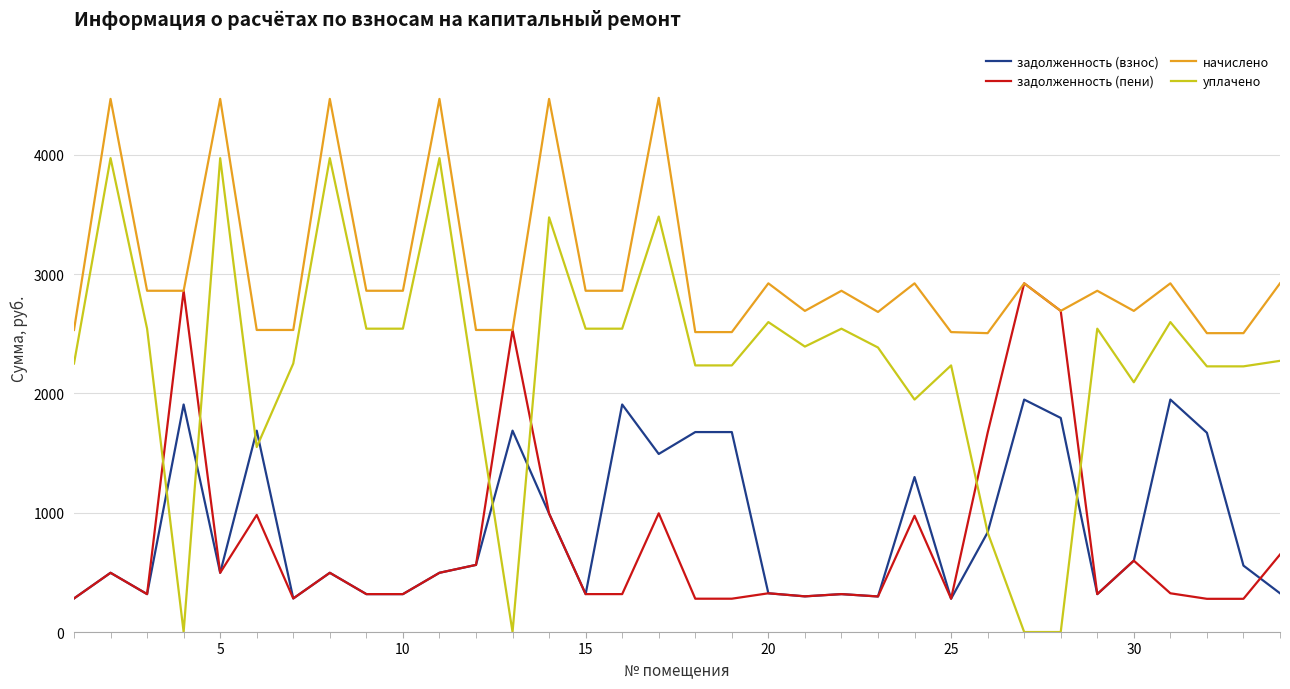

Which series has the widest spread of values?

уплачено